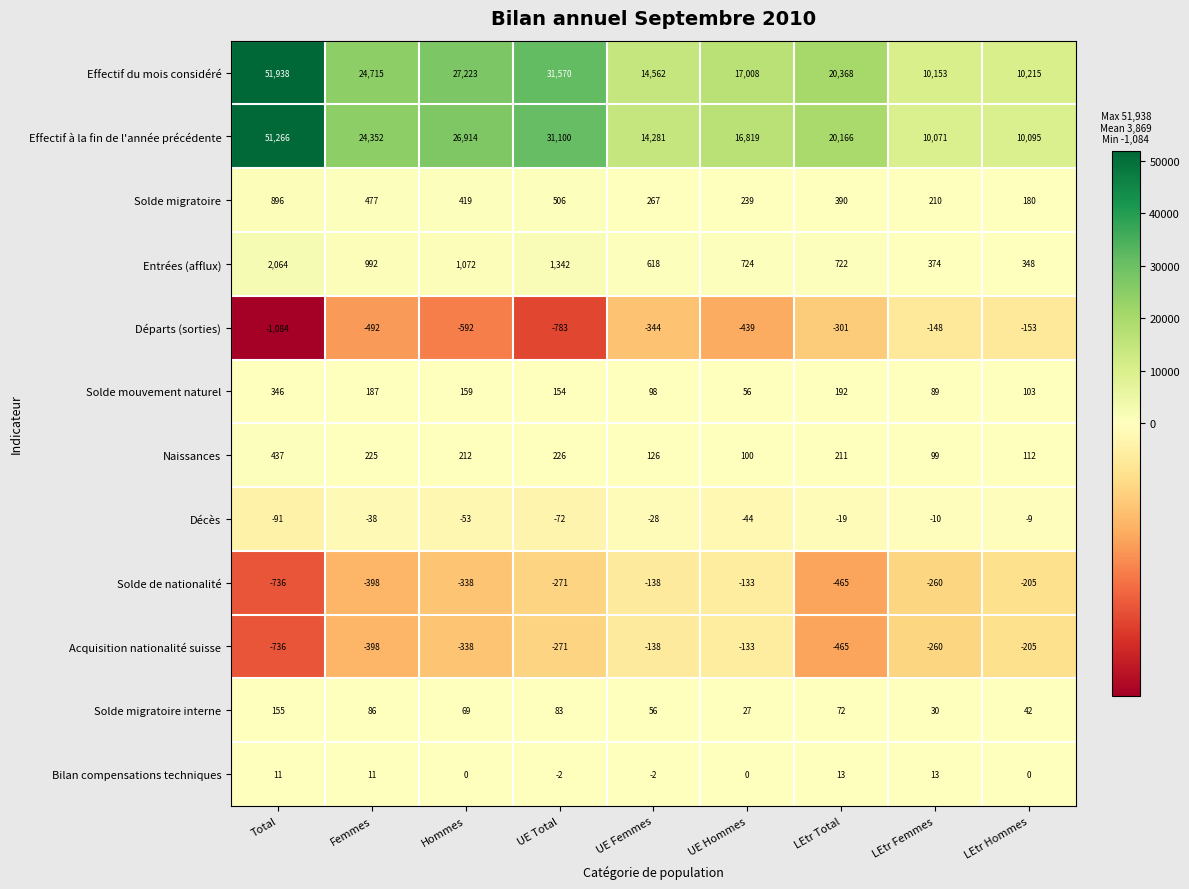

True or false: Entrées (afflux) has a value of 965 at Total.

False